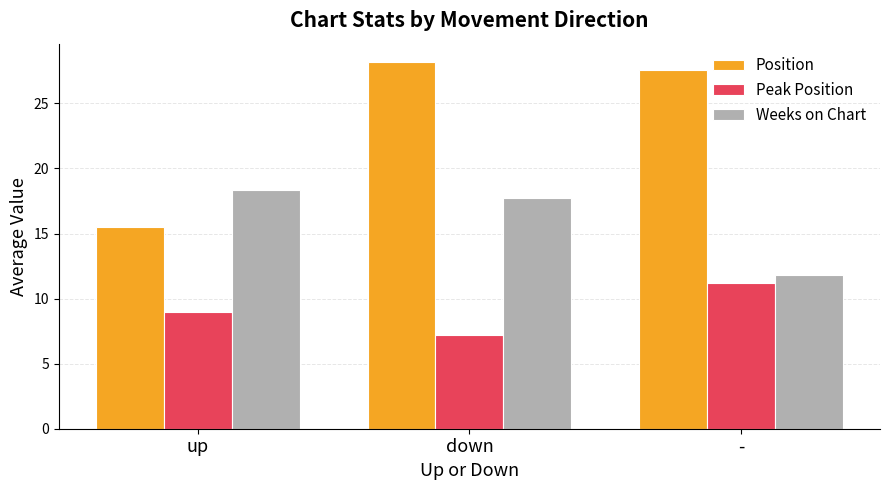

At how many categories does at least one series exceed 27?

2